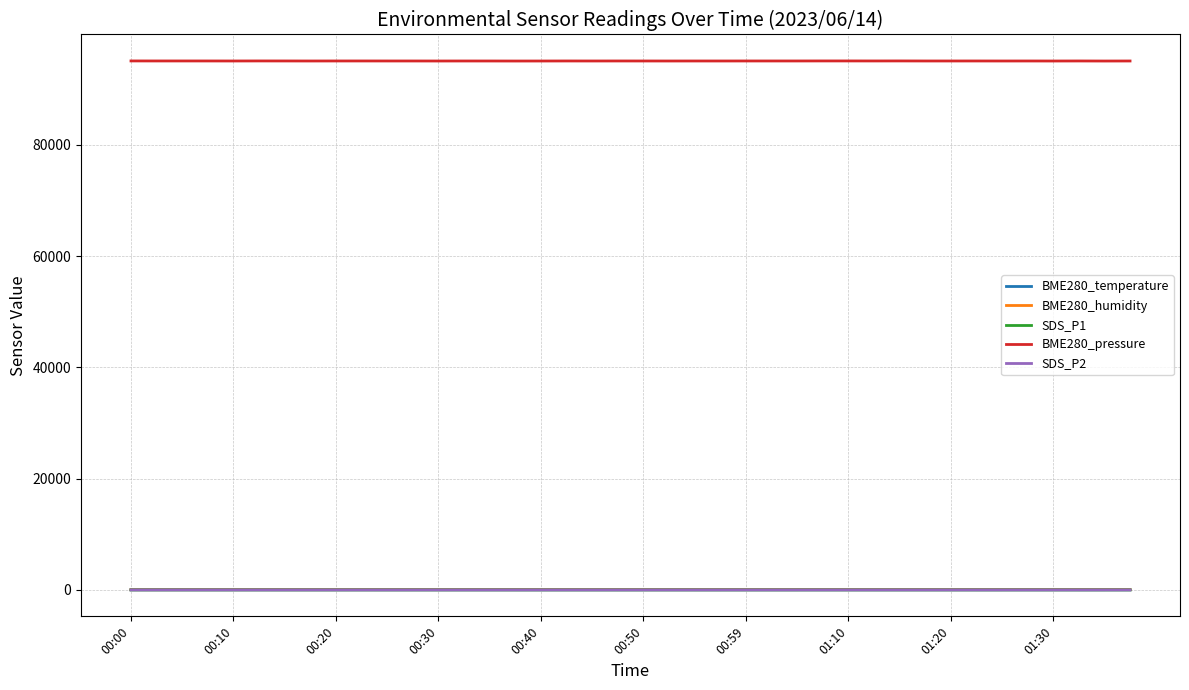

What is the greatest value displayed?

95114.0